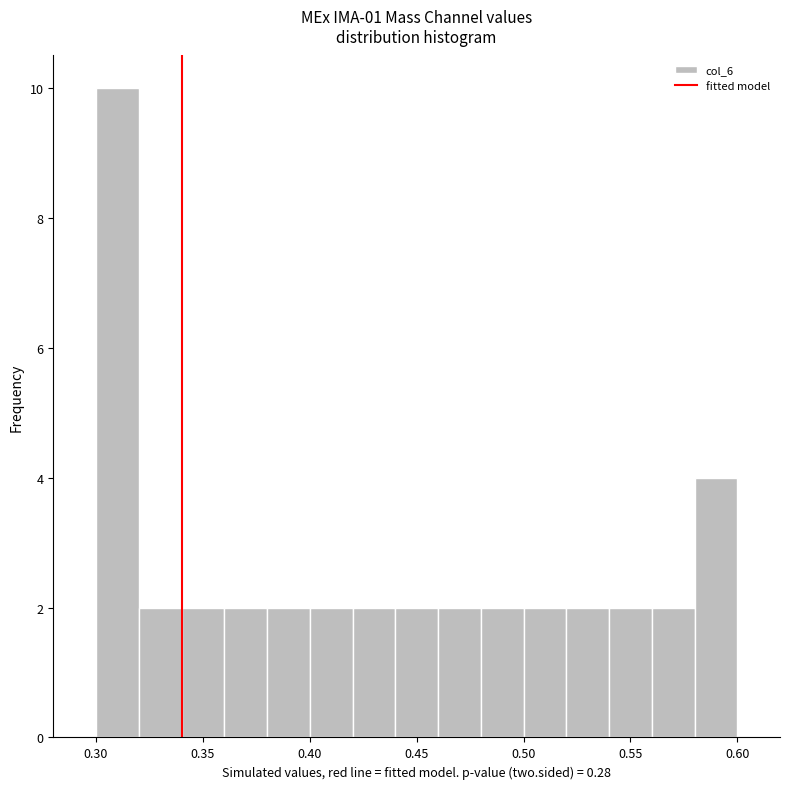

Reading left to right, list every bar in this chart as the range it spans on the x-axis followed by its height. The values are not printed on the chart, so give them approximately, as read against the axis.

0.30 to 0.32: 10
0.32 to 0.34: 2
0.34 to 0.36: 2
0.36 to 0.38: 2
0.38 to 0.40: 2
0.40 to 0.42: 2
0.42 to 0.44: 2
0.44 to 0.46: 2
0.46 to 0.48: 2
0.48 to 0.50: 2
0.50 to 0.52: 2
0.52 to 0.54: 2
0.54 to 0.56: 2
0.56 to 0.58: 2
0.58 to 0.60: 4